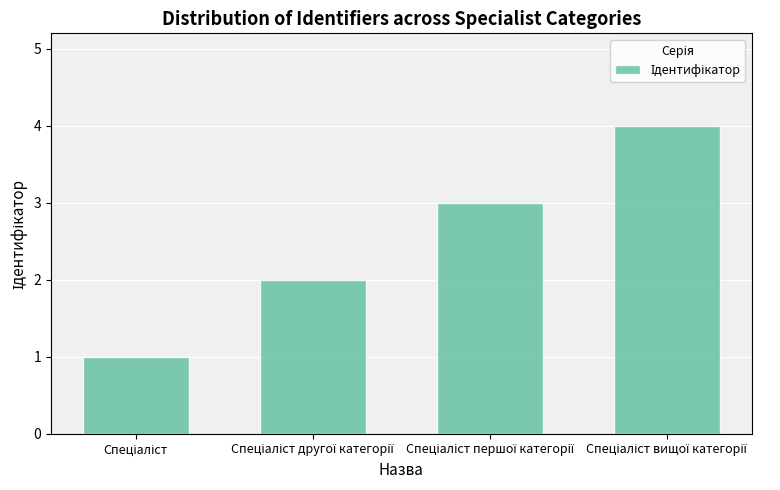

Reading right to left, transcribe all the data shown in this chart.

4	3	2	1